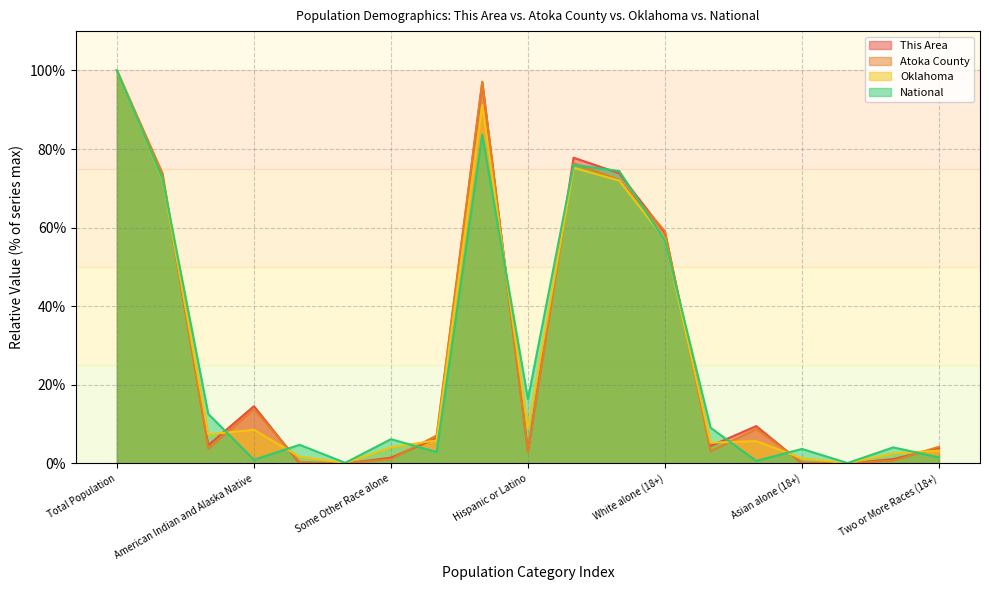

Where is the first local maximum for National?

Asian alone